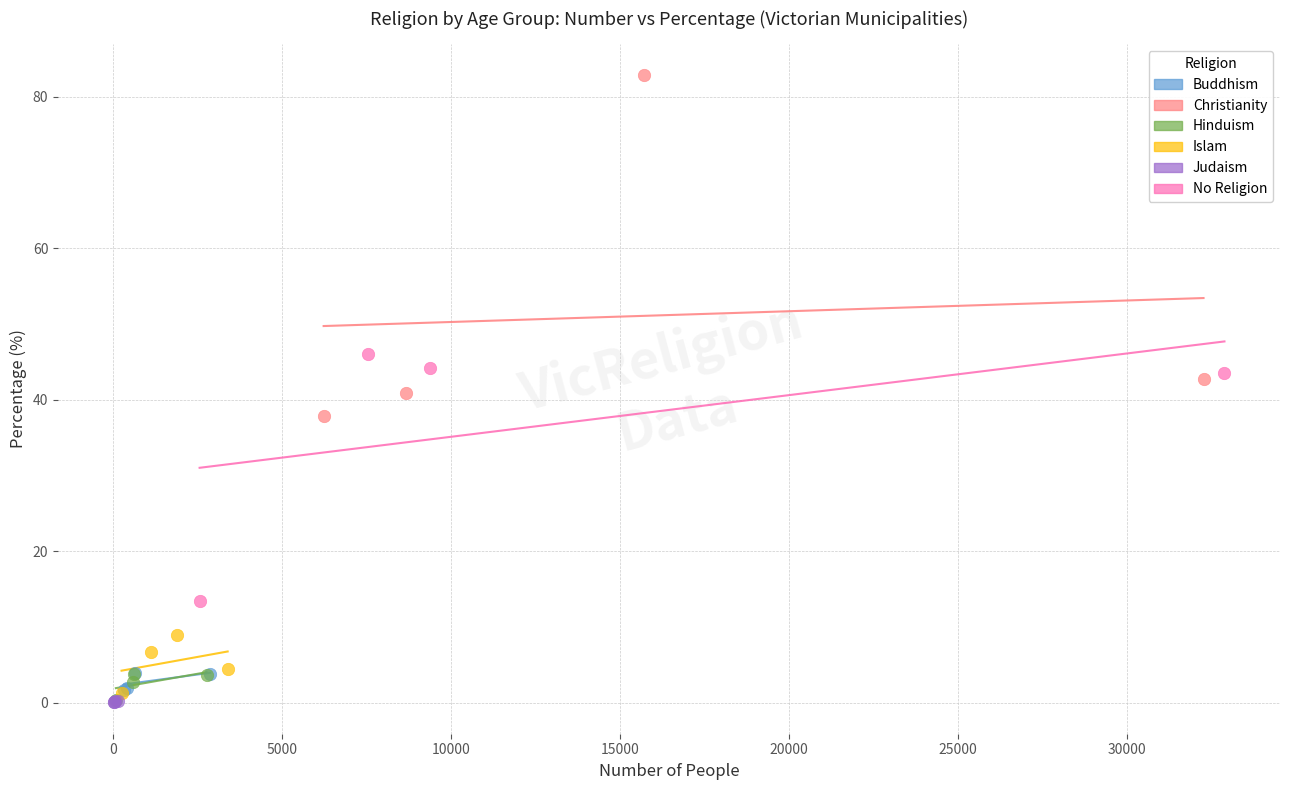

Which series has the widest spread of Y values?

Christianity